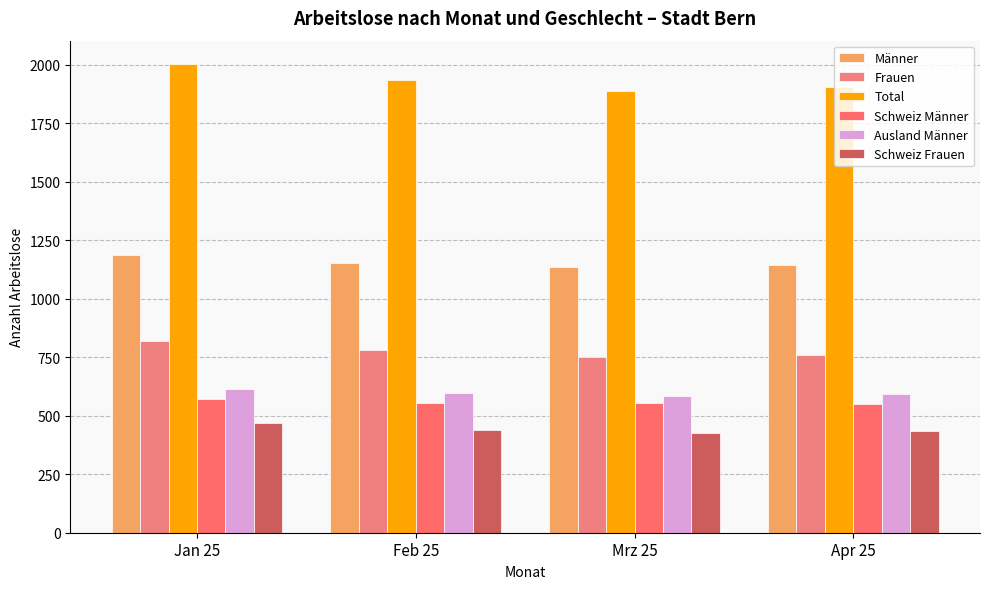

True or false: Ausland Männer has a value of 787 at Mrz 25.

False